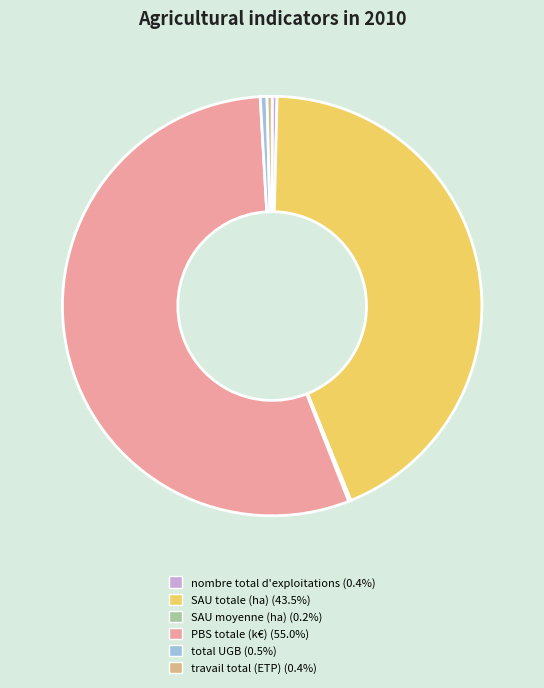

Is the sum of SAU totale (ha) (43.5%) and nombre total d'exploitations (0.4%) greater than half?

No